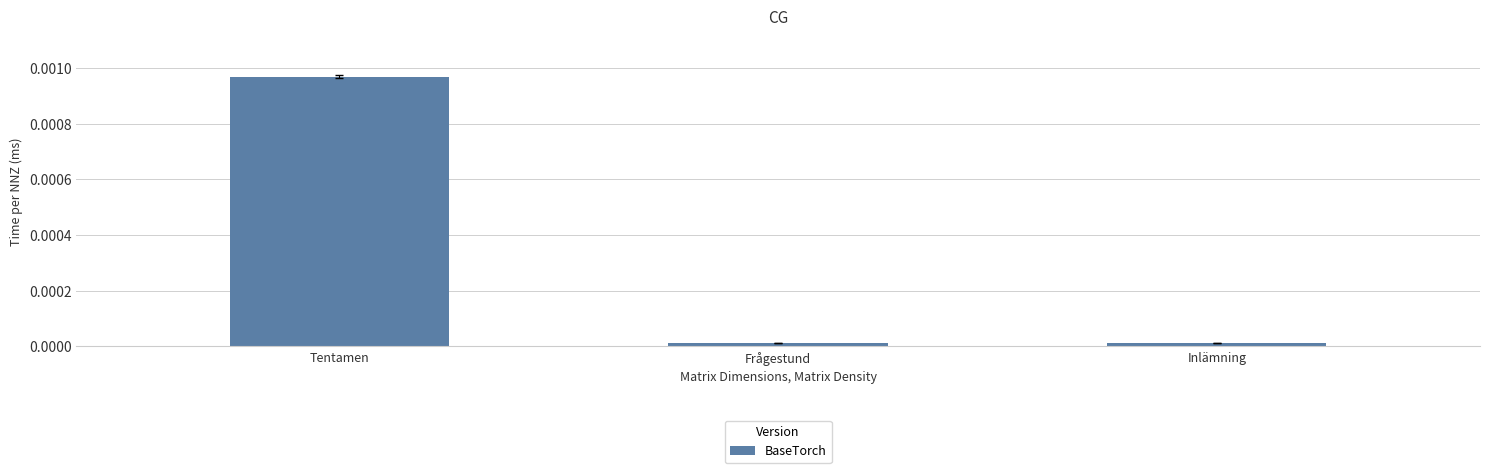

Which has a higher value, Tentamen or Frågestund?

Tentamen